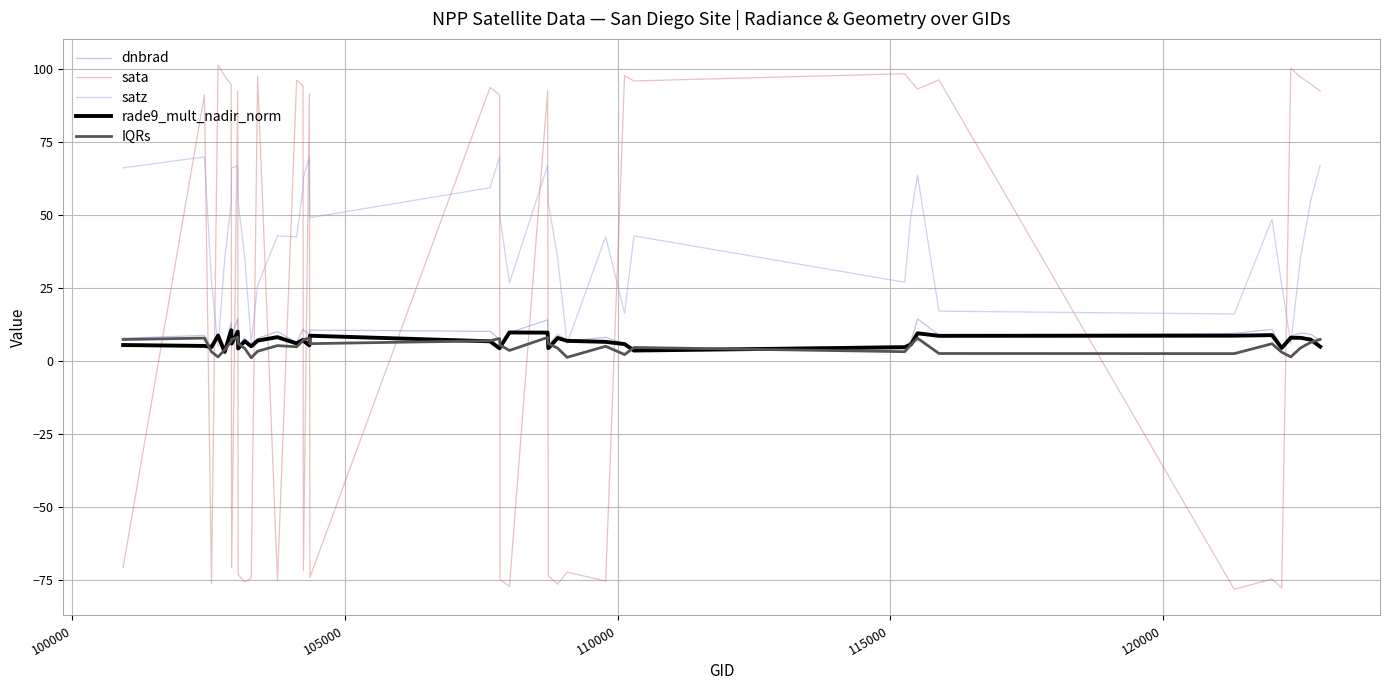

How many lines are shown in the chart?

5